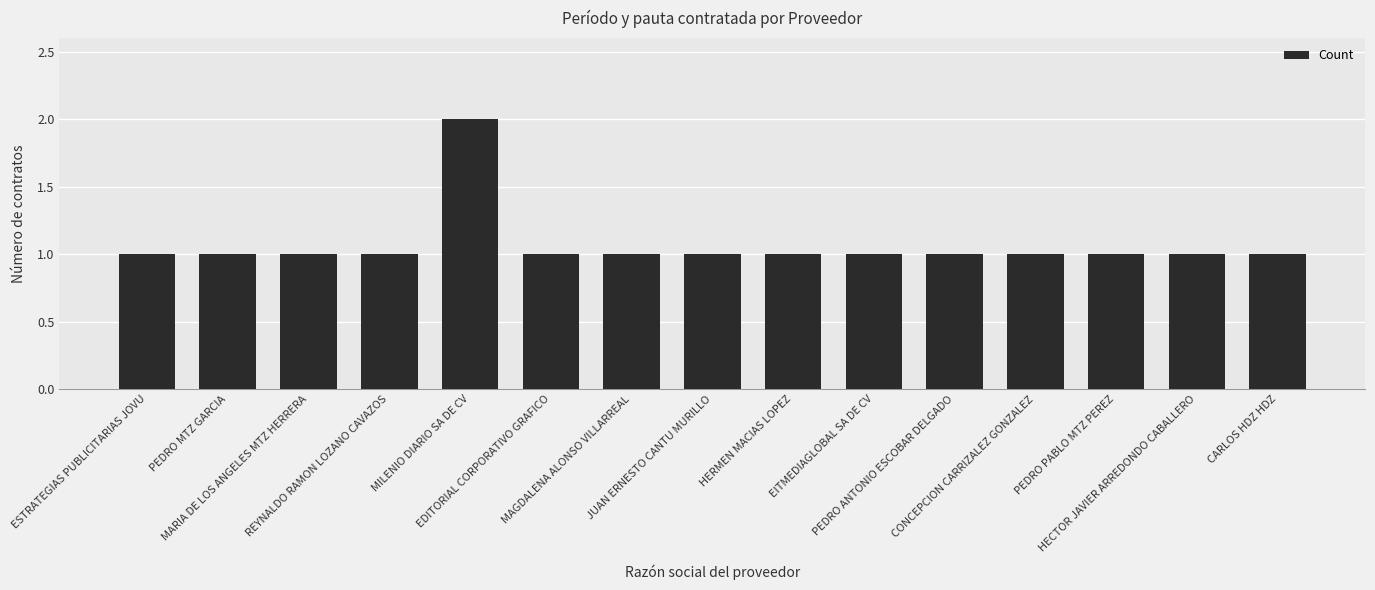

What position from the right is MAGDALENA ALONSO VILLARREAL?

9